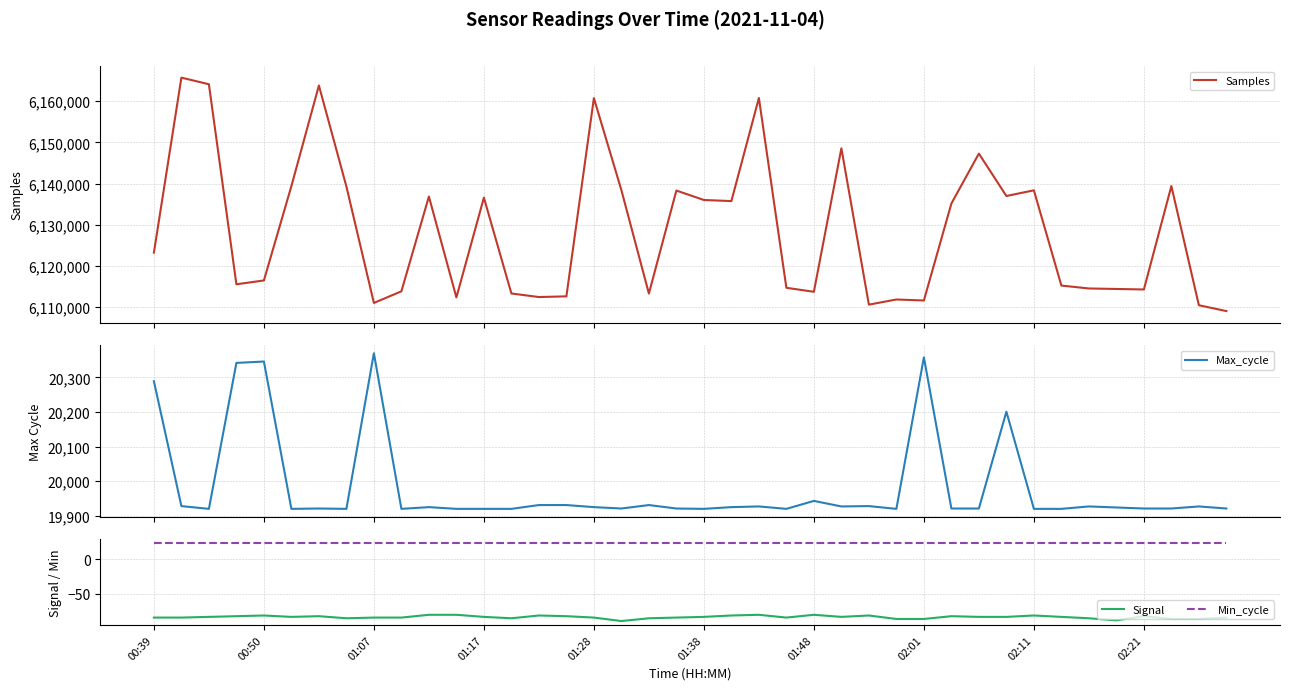

What is the highest value of the Min_cycle series?

23